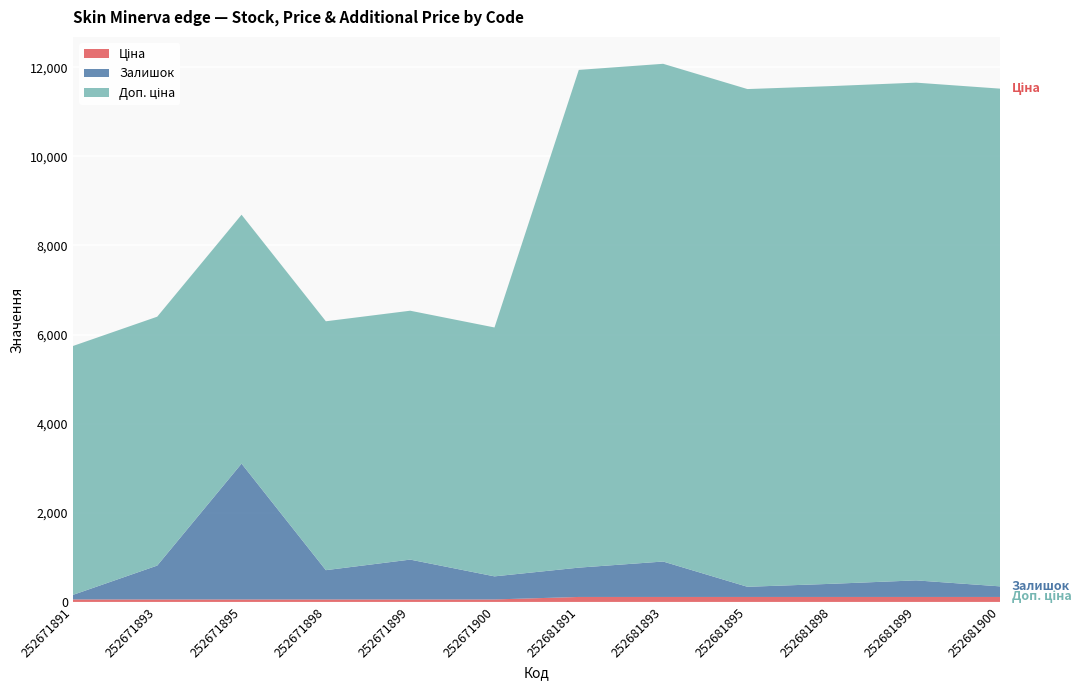

Reading left to right, extract all data points from this chart.

Залишок: 252671891=102.0	252671893=760.0	252671895=3048.0	252671898=657.0	252671899=894.0	252671900=518.0	252681891=658.0	252681893=795.0	252681895=228.0	252681898=295.0	252681899=372.0	252681900=237.0
Ціна: 252671891=55.9	252671893=55.9	252671895=55.9	252671898=55.9	252671899=55.9	252671900=55.9	252681891=111.7	252681893=111.7	252681895=111.7	252681898=111.7	252681899=111.7	252681900=111.7
Доп. ціна: 252671891=5585.0	252671893=5585.0	252671895=5585.0	252671898=5585.0	252671899=5585.0	252671900=5585.0	252681891=11169.0	252681893=11169.0	252681895=11169.0	252681898=11169.0	252681899=11169.0	252681900=11169.0